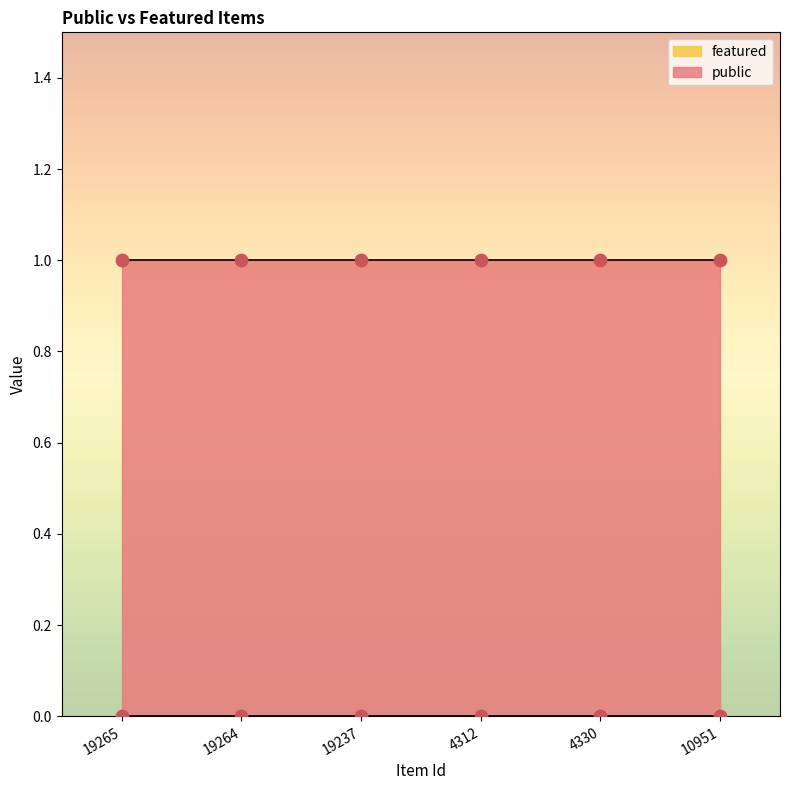

Which series contains the highest Y value?

public